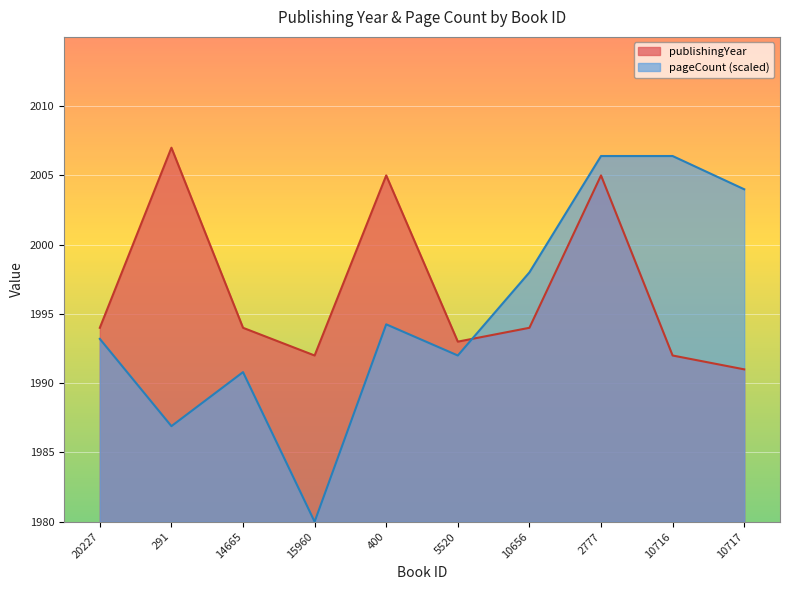

In pageCount, how many points are lower than both neighbors (excluding endpoints)?

3